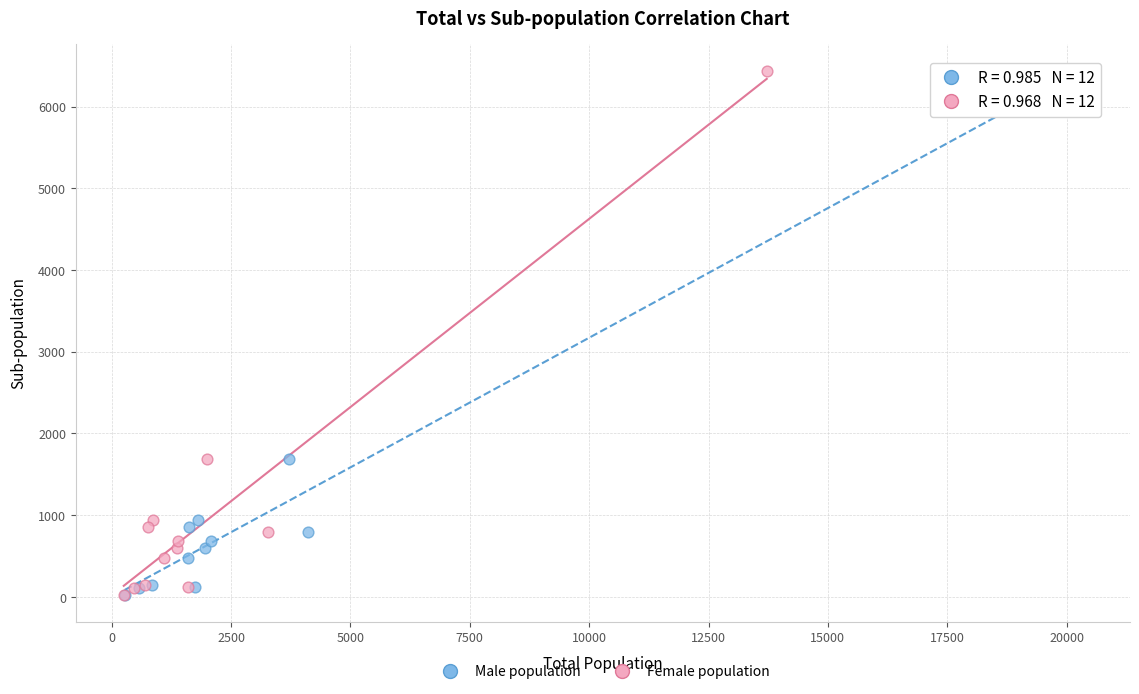

Which series has the largest Y range (max minus min)?

Male population